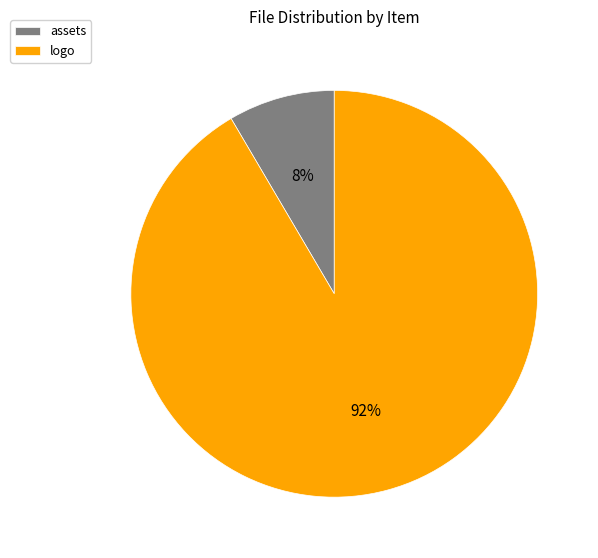

To the nearest percent, what is the combined percentage of logo and assets?

100%